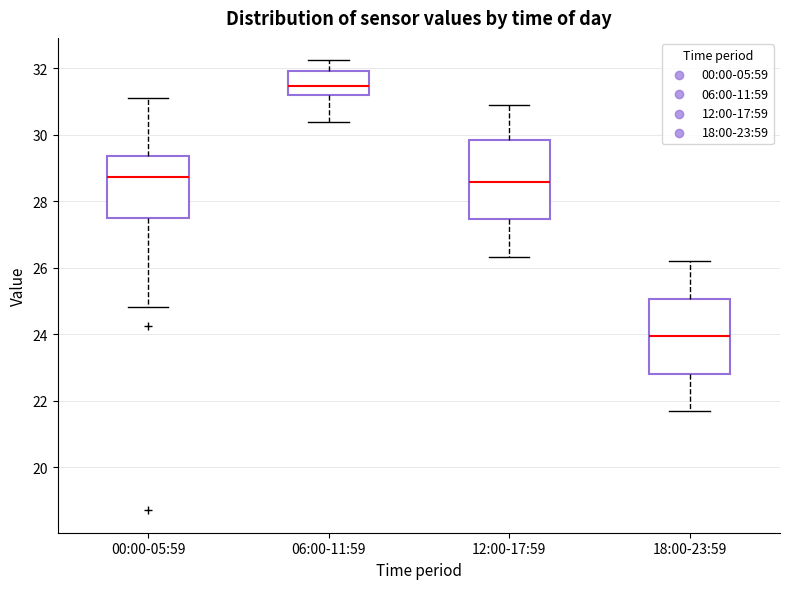

Which box has the lowest median line?

18:00-23:59